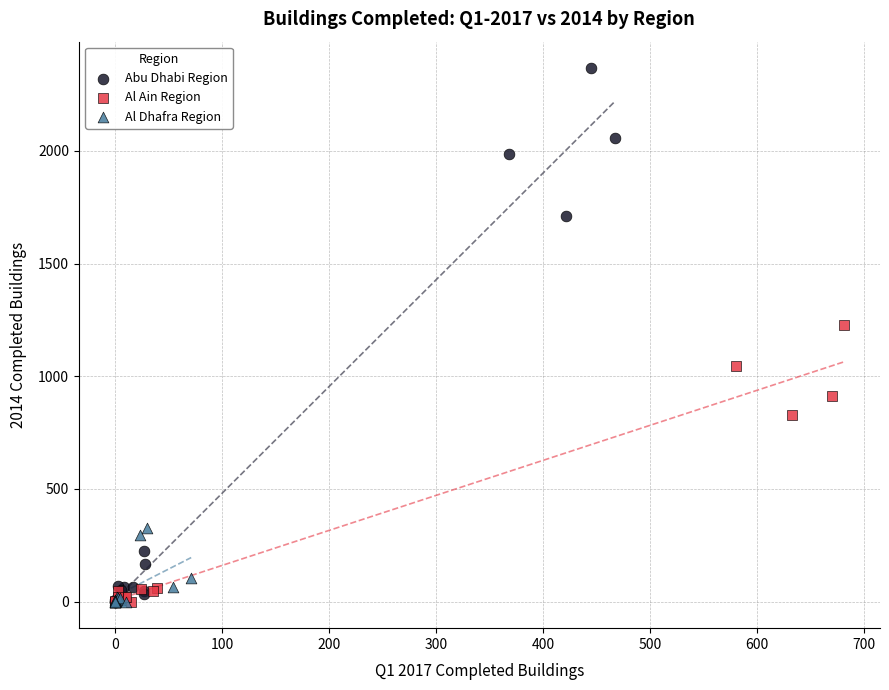

Which series has the largest Y range (max minus min)?

Abu Dhabi Region